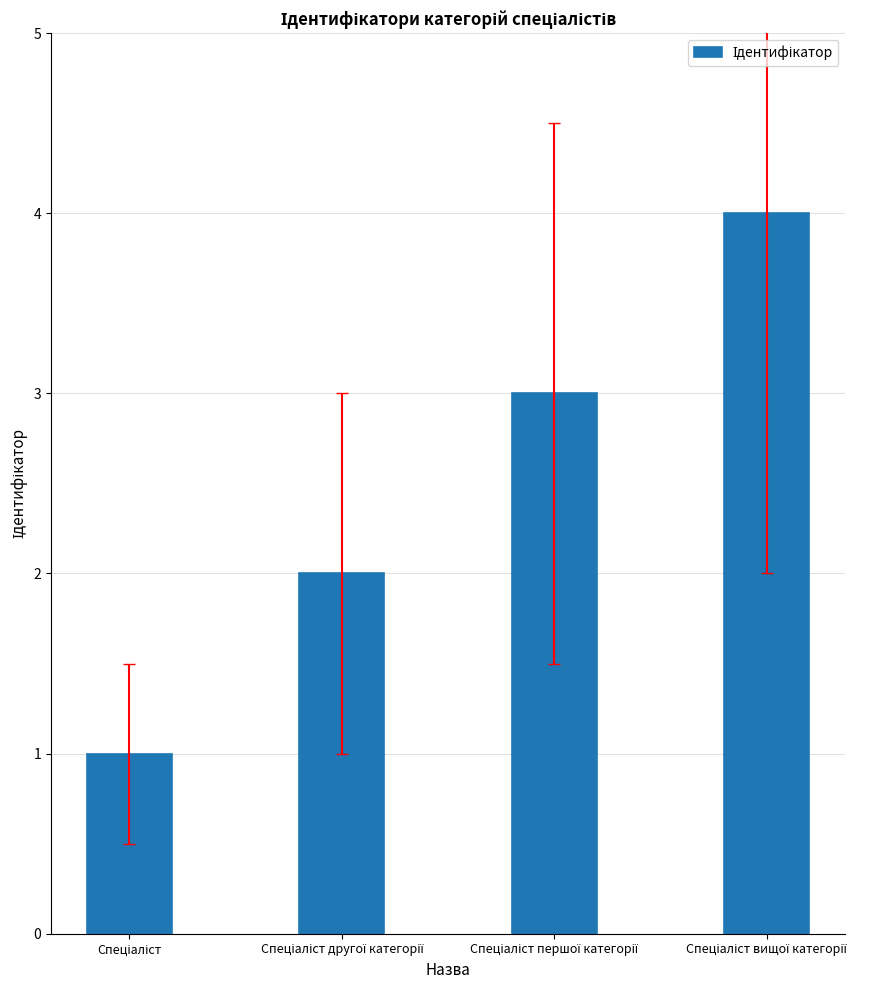

What is the greatest value displayed?

4